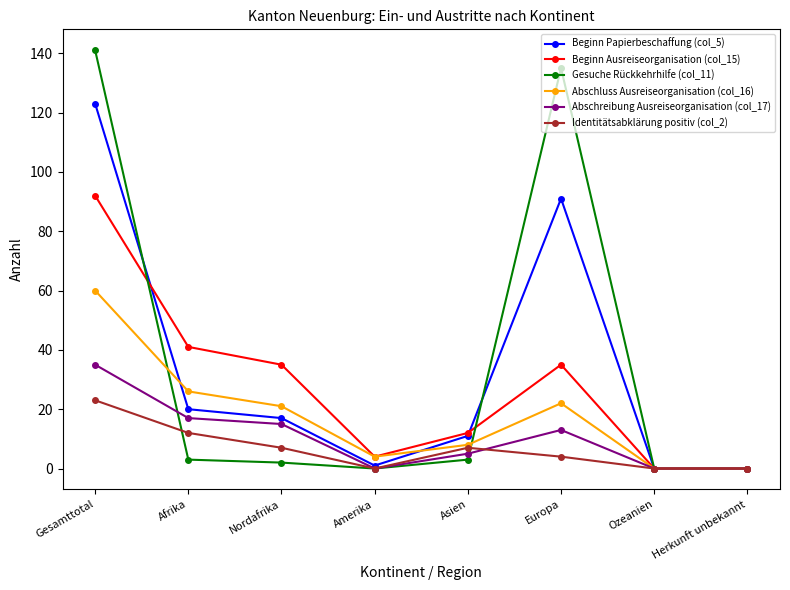

What are all the series names shown in the legend?

Beginn Papierbeschaffung (col_5), Beginn Ausreiseorganisation (col_15), Gesuche Rückkehrhilfe (col_11), Abschluss Ausreiseorganisation (col_16), Abschreibung Ausreiseorganisation (col_17), Identitätsabklärung positiv (col_2)